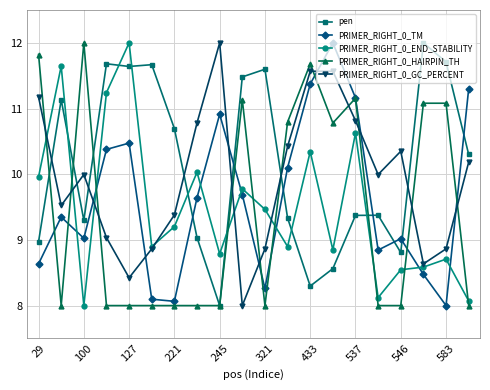

At how many categories does at least one series exceed 8?

20